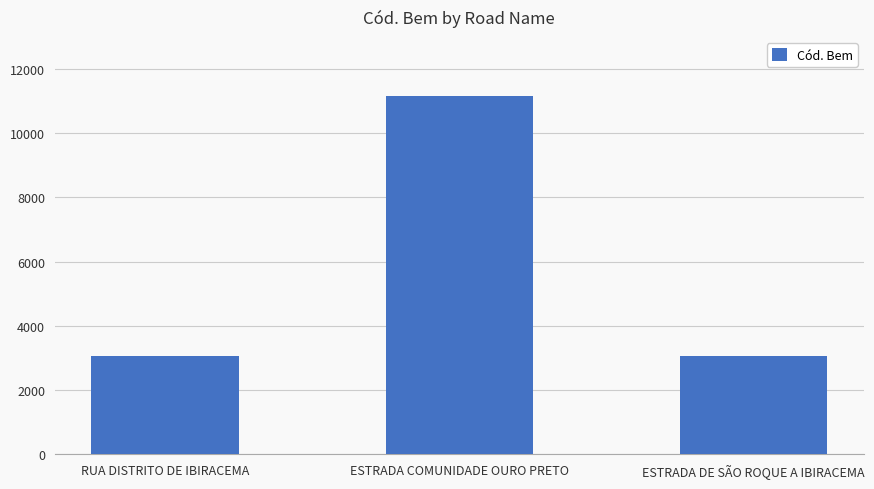

What is the approximate value at ESTRADA DE SÃO ROQUE A IBIRACEMA, to the nearest 50?

3050